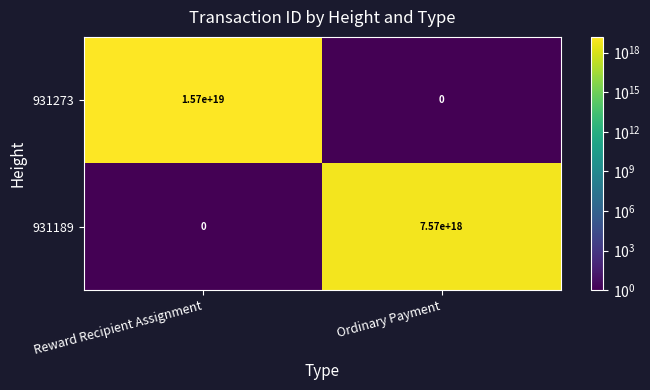

Which series changed the most between Reward Recipient Assignment and Ordinary Payment?

931273